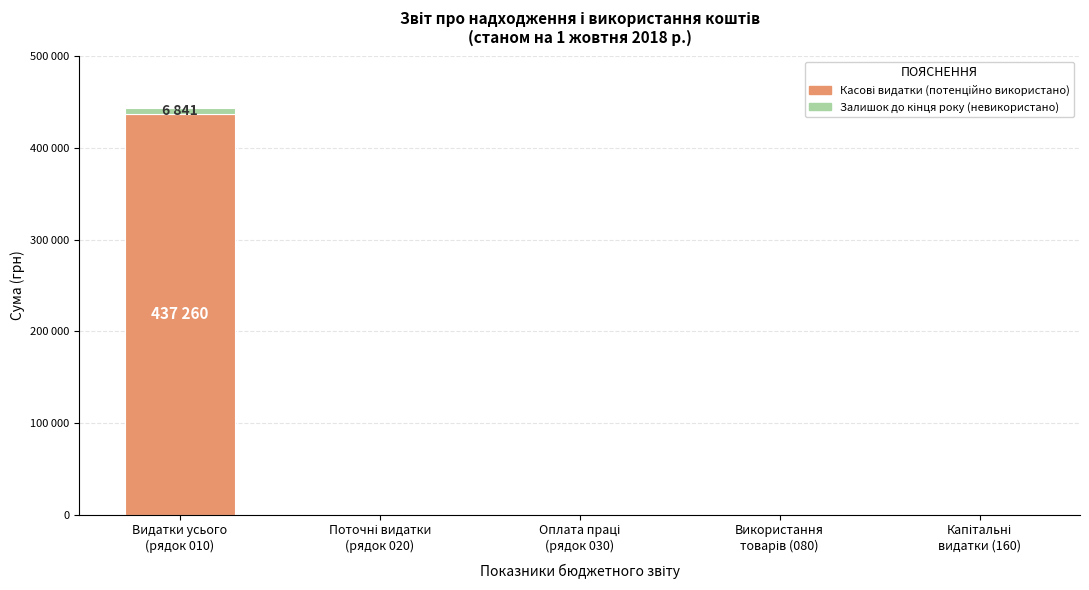

Does the chart contain stacked bars?

Yes